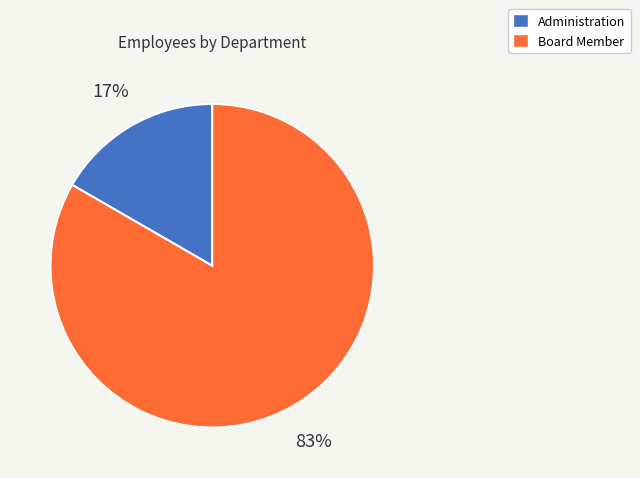

Count the number of slices in the pie.

2